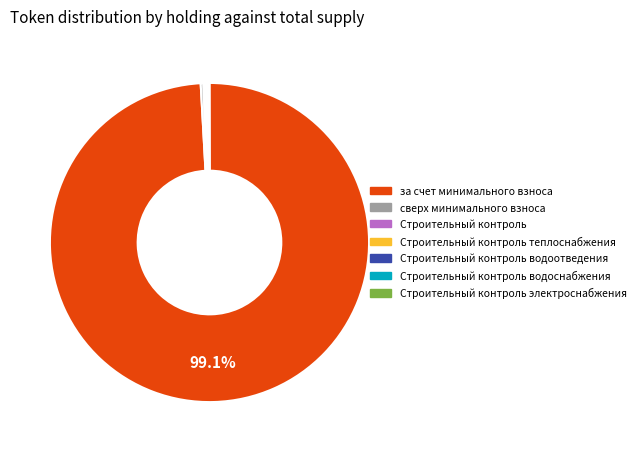

To the nearest percent, what is the difference between the largest and smallest slice percentages?

99%